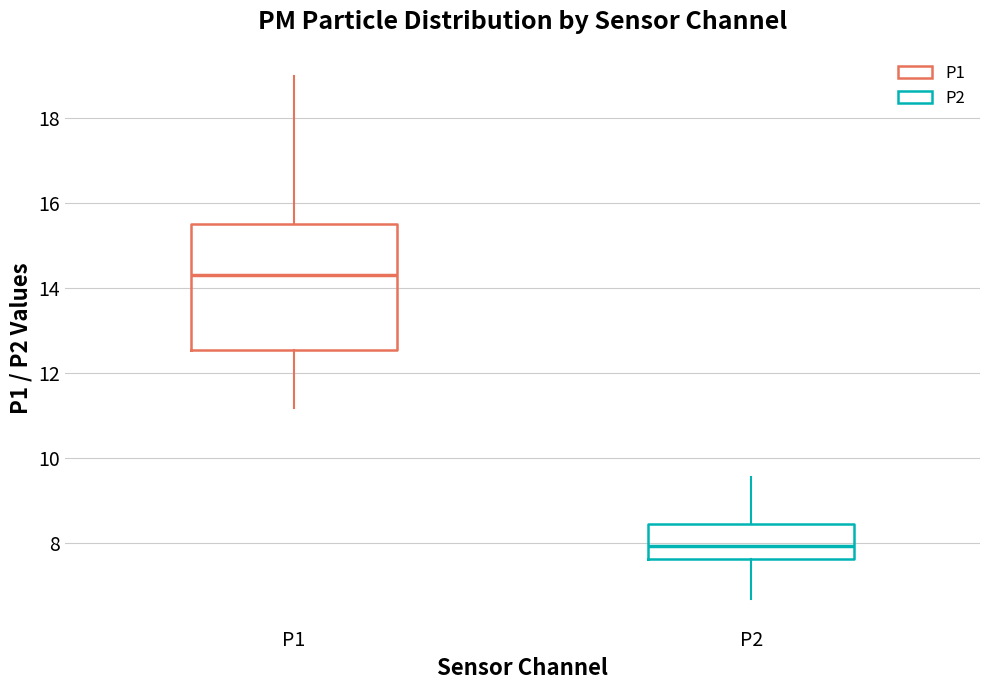

Where does the upper whisker of the box for P2 end on the y-axis? The values are not printed on the chart, so give them approximately, as read against the axis.

9.6